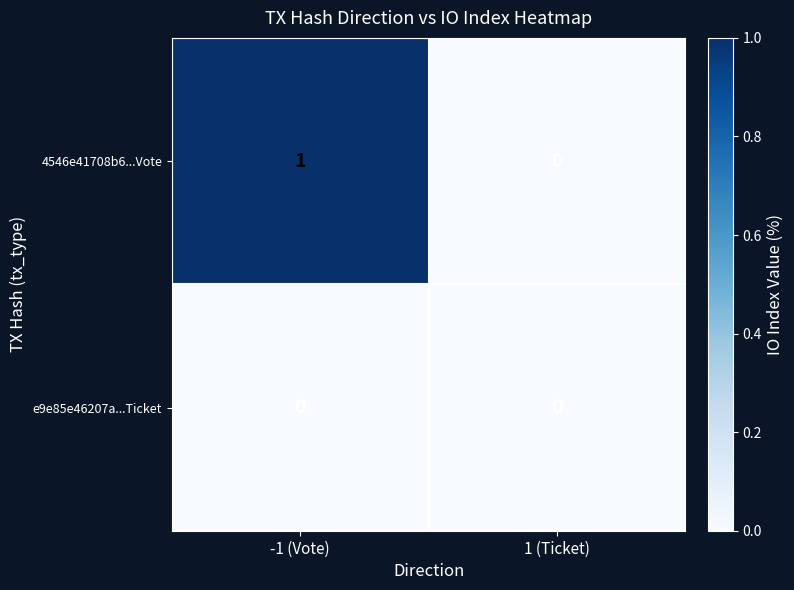

Which category has the lowest value in the 4546e41708b6...Vote series?

1 (Ticket)